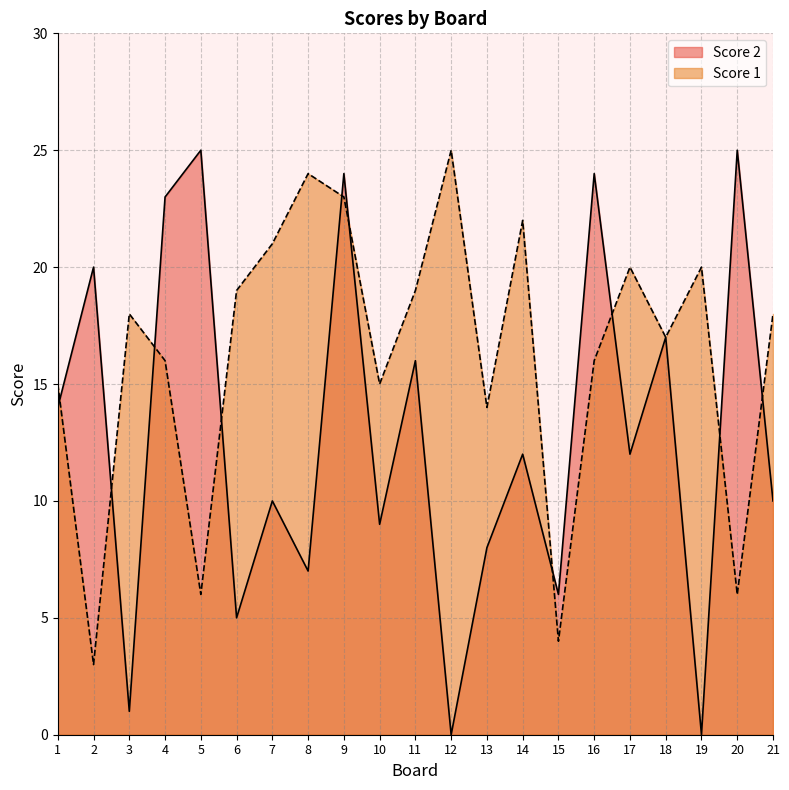

Does the chart display data point markers on the line(s)?

No